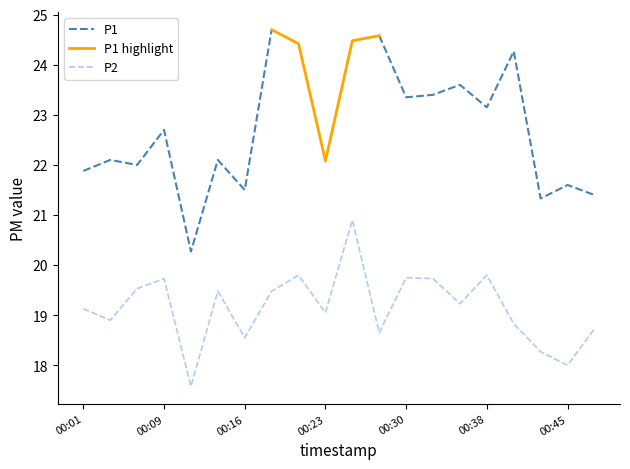

The value of P2 at 00:38 is 19.8. True or false?

True